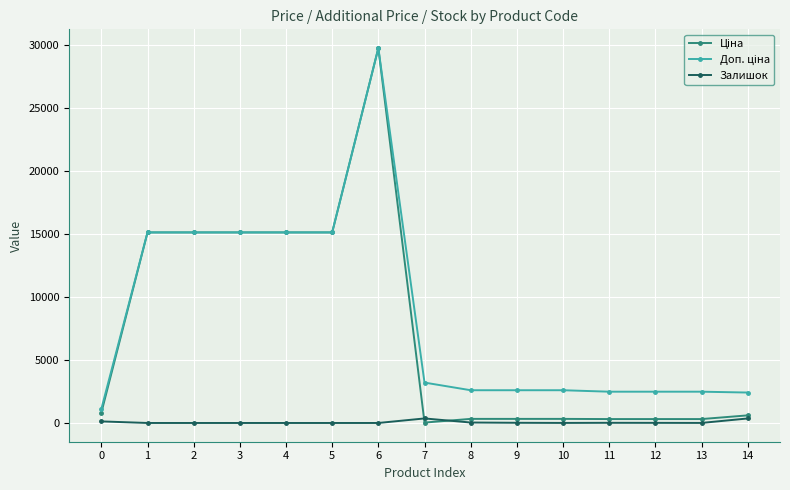

What is the spread (max minus min) of values at 4?

15120.0